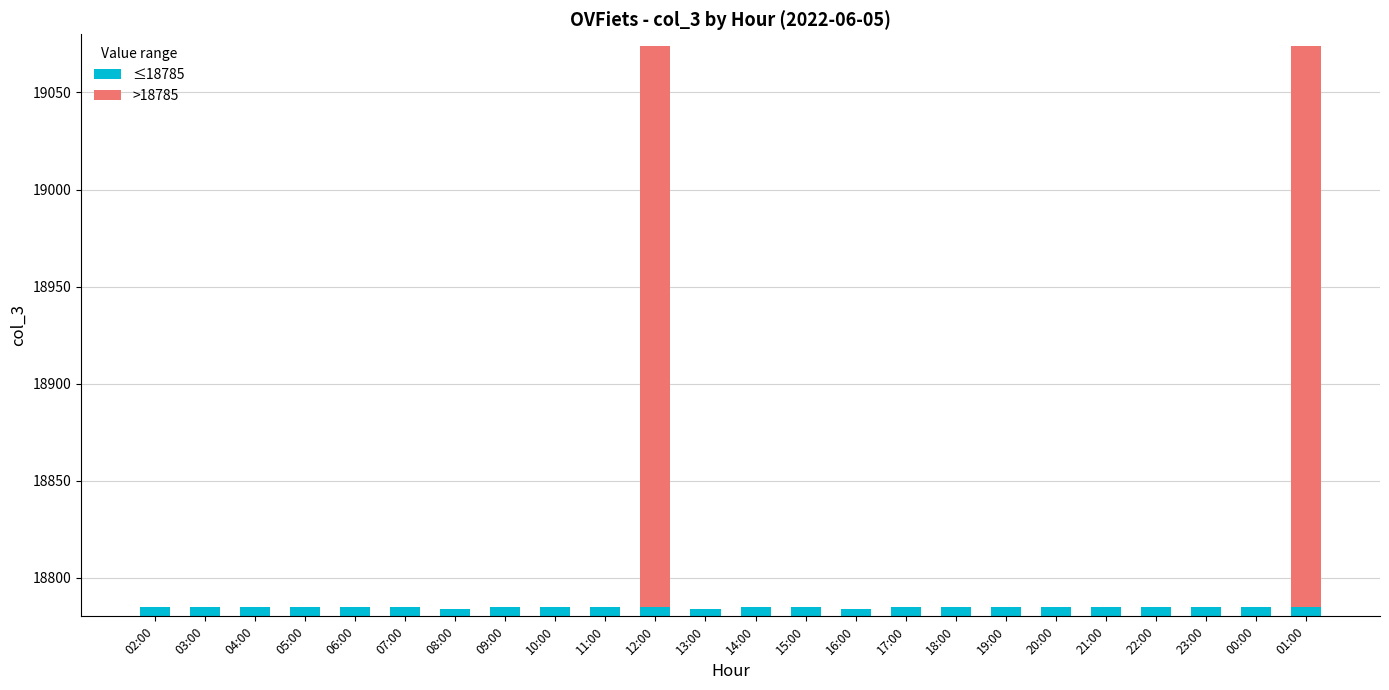

Is it true that >18785 equals 0 at 11:00?

True